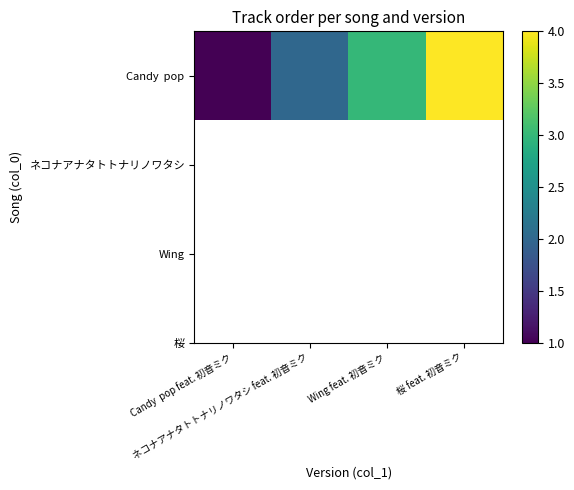

What is the difference between the maximum and second lowest values?

2